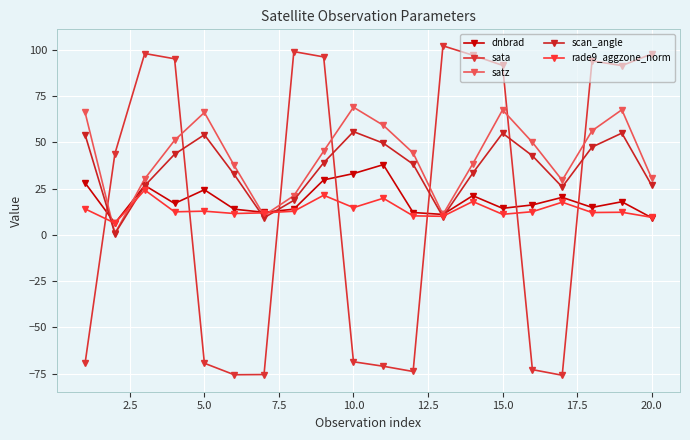

Reading left to right, transcribe all the data shown in this chart.

dnbrad: 28.0	6.3	26.7	16.9	24.3	13.8	12.1	13.9	29.6	33.1	37.9	12.0	11.0	21.1	14.3	16.1	20.2	14.8	17.9	9.2
sata: -69.3	43.9	98.0	95.1	-69.4	-75.6	-75.5	99.0	96.1	-68.6	-71.0	-73.8	102.1	97.0	91.5	-72.8	-75.9	94.0	91.4	97.7
satz: 66.1	0.7	30.3	51.0	66.1	37.5	10.4	21.1	45.2	68.9	59.2	44.2	11.0	38.3	67.5	50.0	29.5	56.2	67.6	30.5
scan_angle: 54.1	0.6	26.5	43.5	54.1	32.6	9.2	18.6	38.9	55.7	49.5	38.1	9.7	33.3	54.9	42.7	25.8	47.4	54.9	26.7
rade9_aggzone_norm: 14.0	6.3	24.2	12.4	12.8	11.5	11.9	12.7	21.4	14.7	19.7	10.2	10.0	18.0	11.1	12.5	17.6	12.0	12.2	9.5